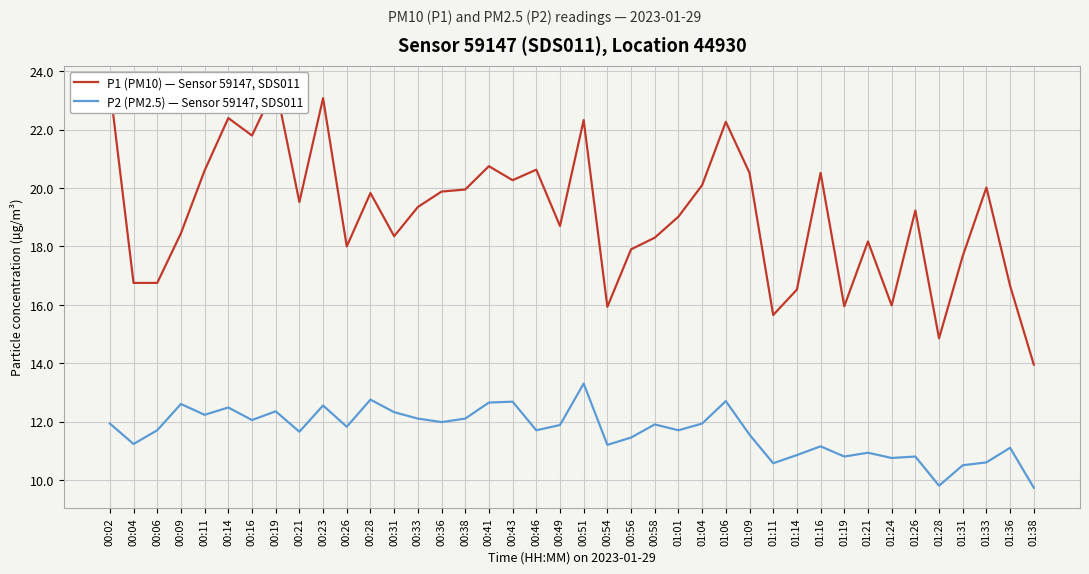

Is the value of P1 (PM10) — Sensor 59147, SDS011 at 00:58 greater than the value of P2 (PM2.5) — Sensor 59147, SDS011 at 01:38?

Yes